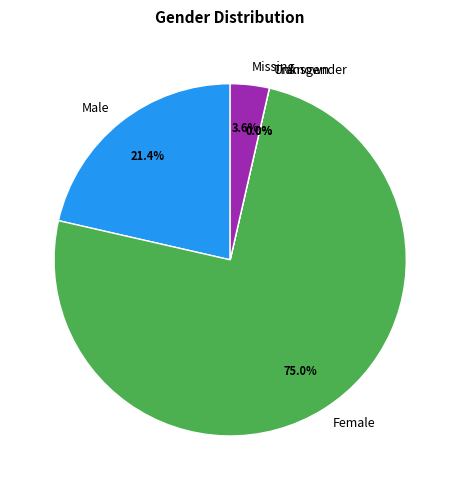

True or false: Transgender accounts for 11% of the total.

False